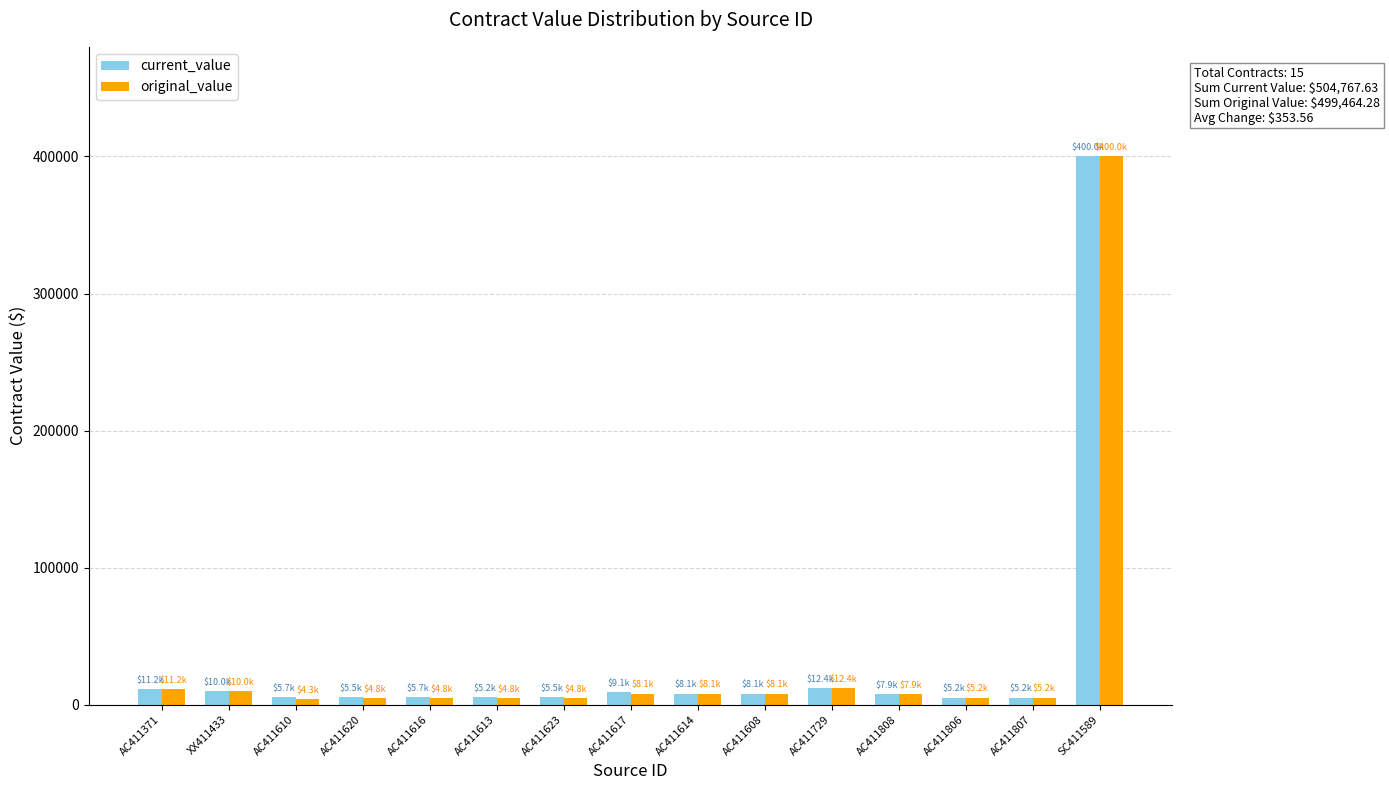

Where does the original_value series first go above 7911?

AC411371